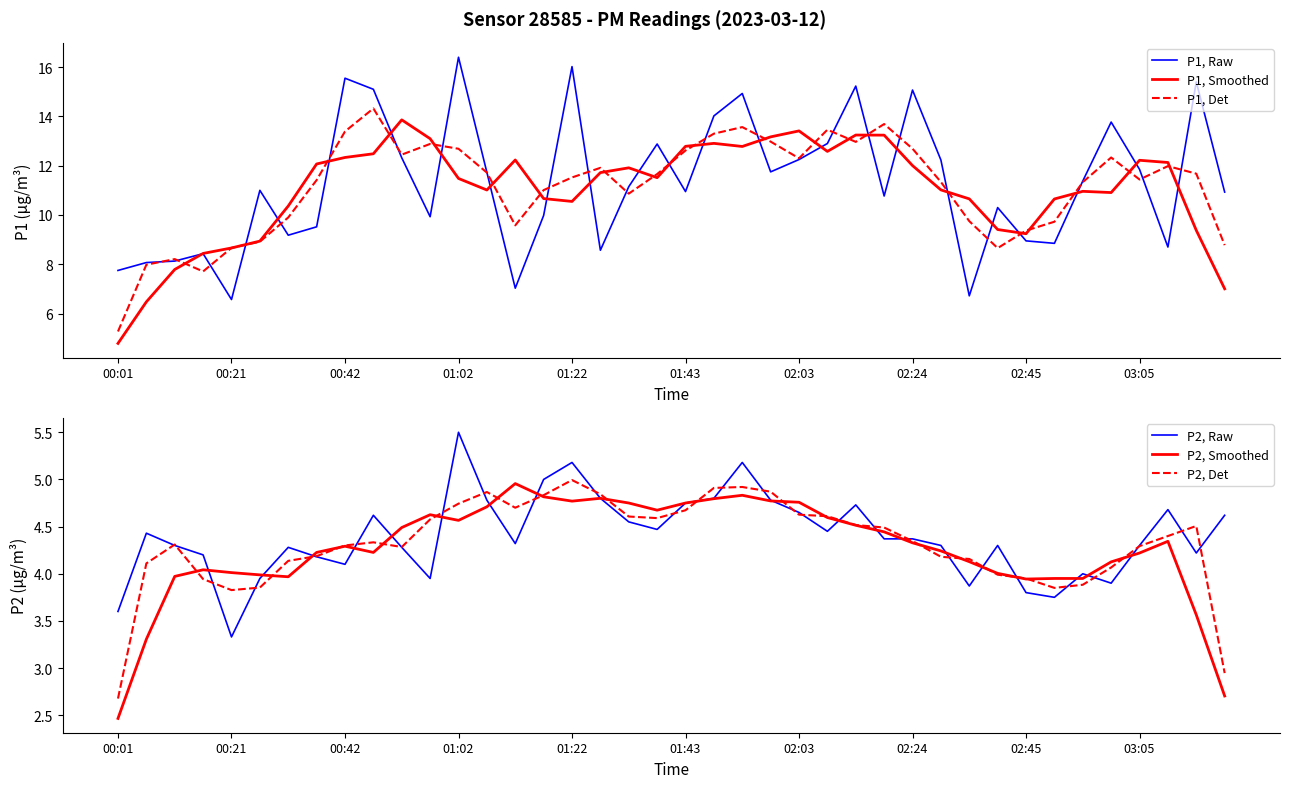

True or false: P2, Smoothed has more than 1 points higher than both neighbors.

True